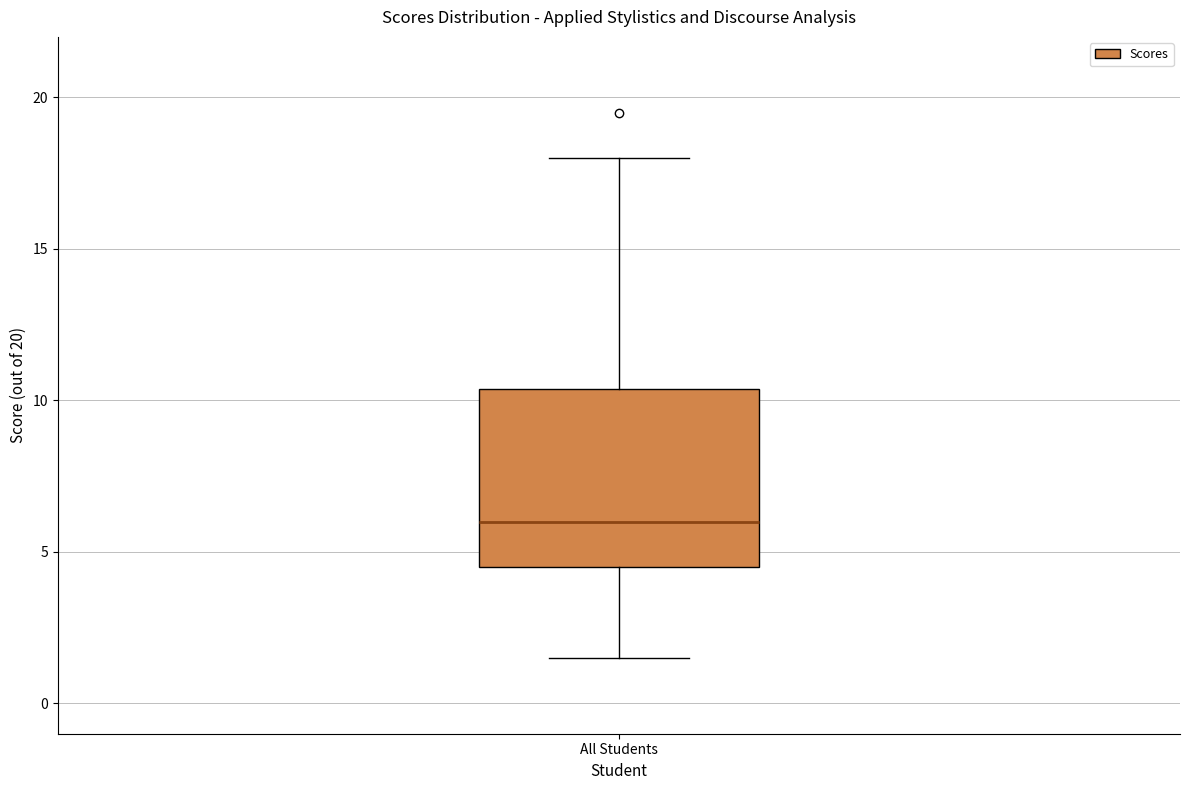

Where does the upper whisker of the box for All Students end on the y-axis? The values are not printed on the chart, so give them approximately, as read against the axis.

18.0